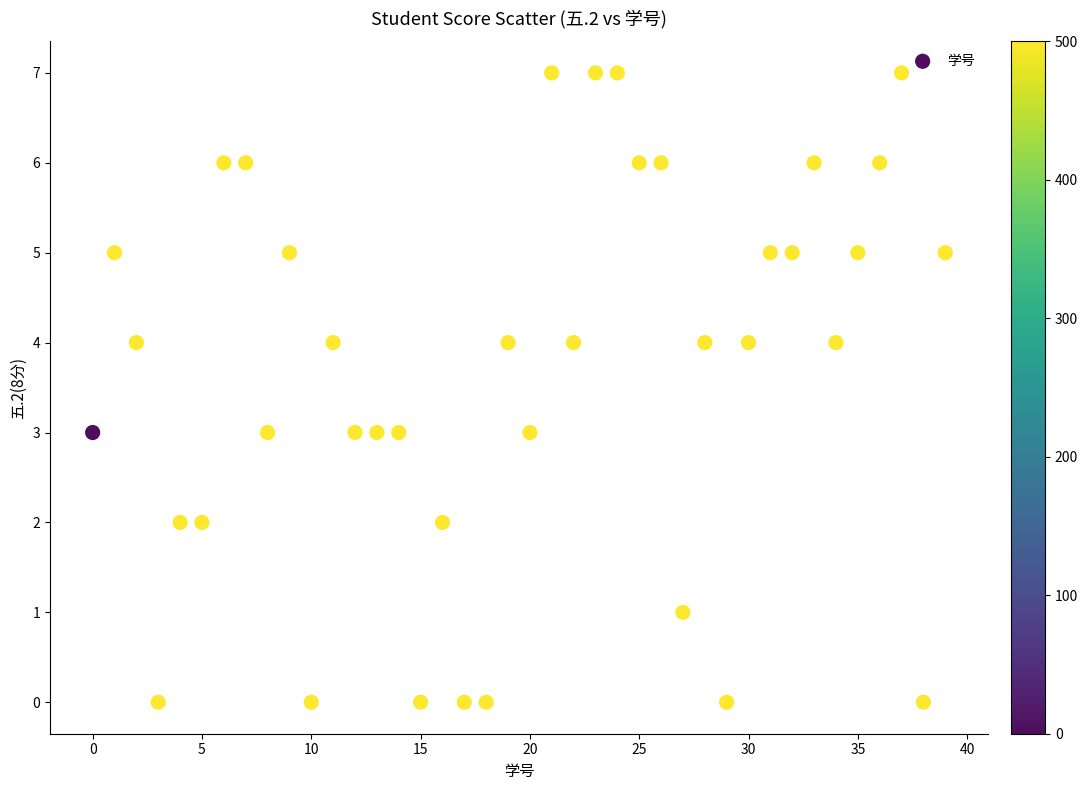

What is the range of Y values (max minus min)?

7